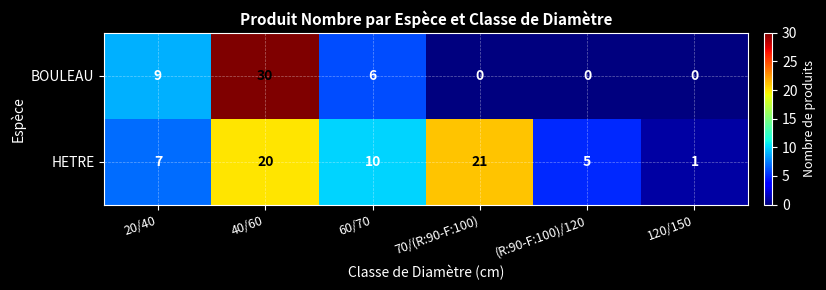

List the series in order of their overall mean, lowest first.

BOULEAU, HETRE